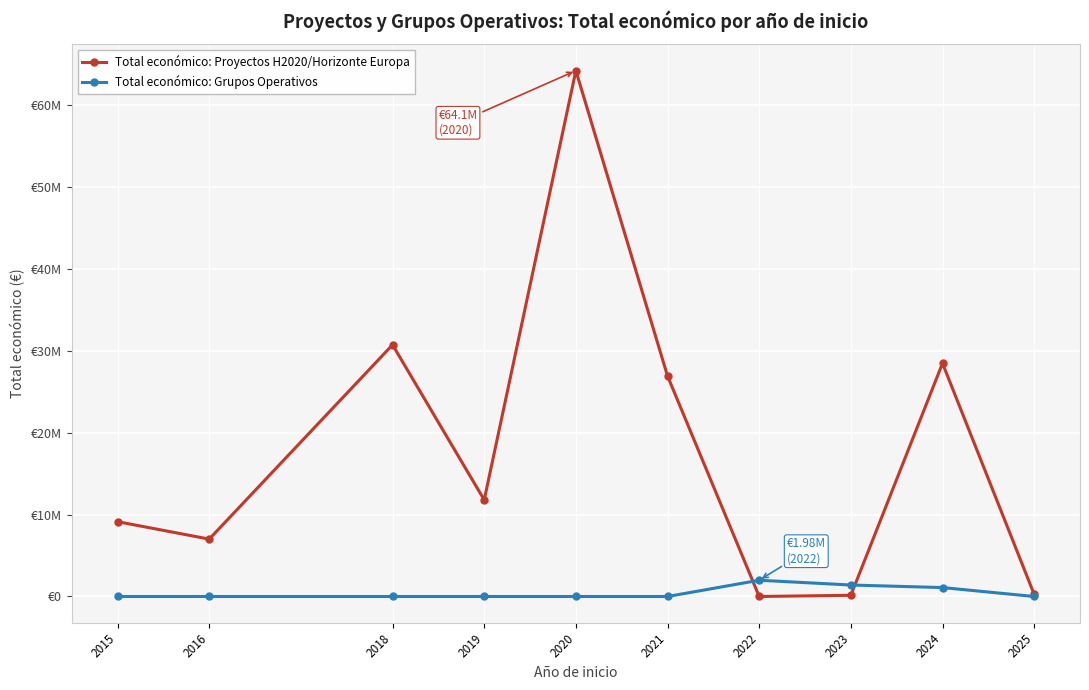

Is this an area chart (filled region under the line)?

No